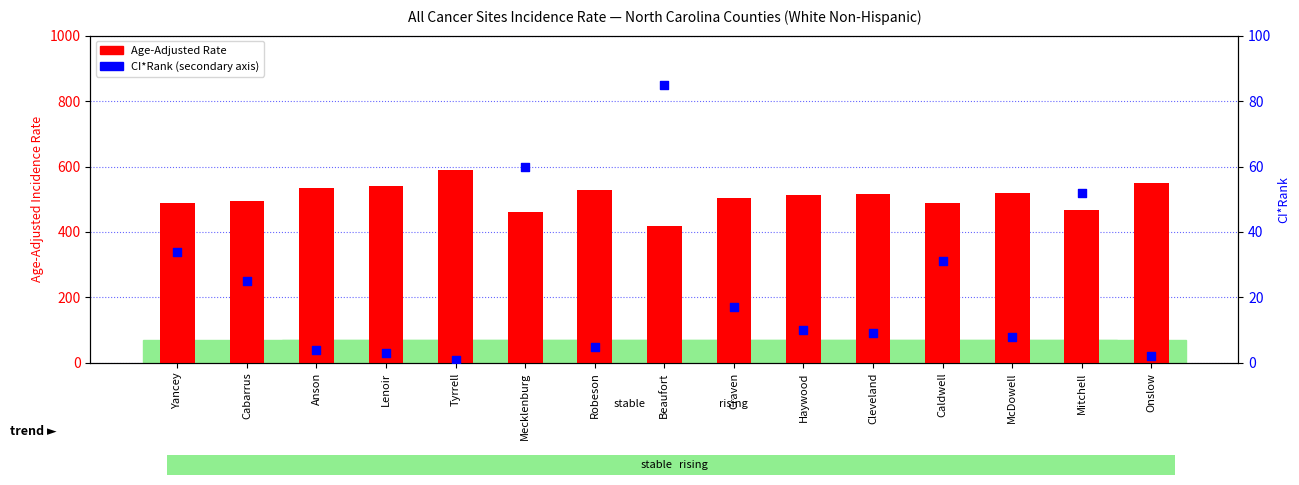

Which series has the largest total across all categories?

Age-Adjusted Rate